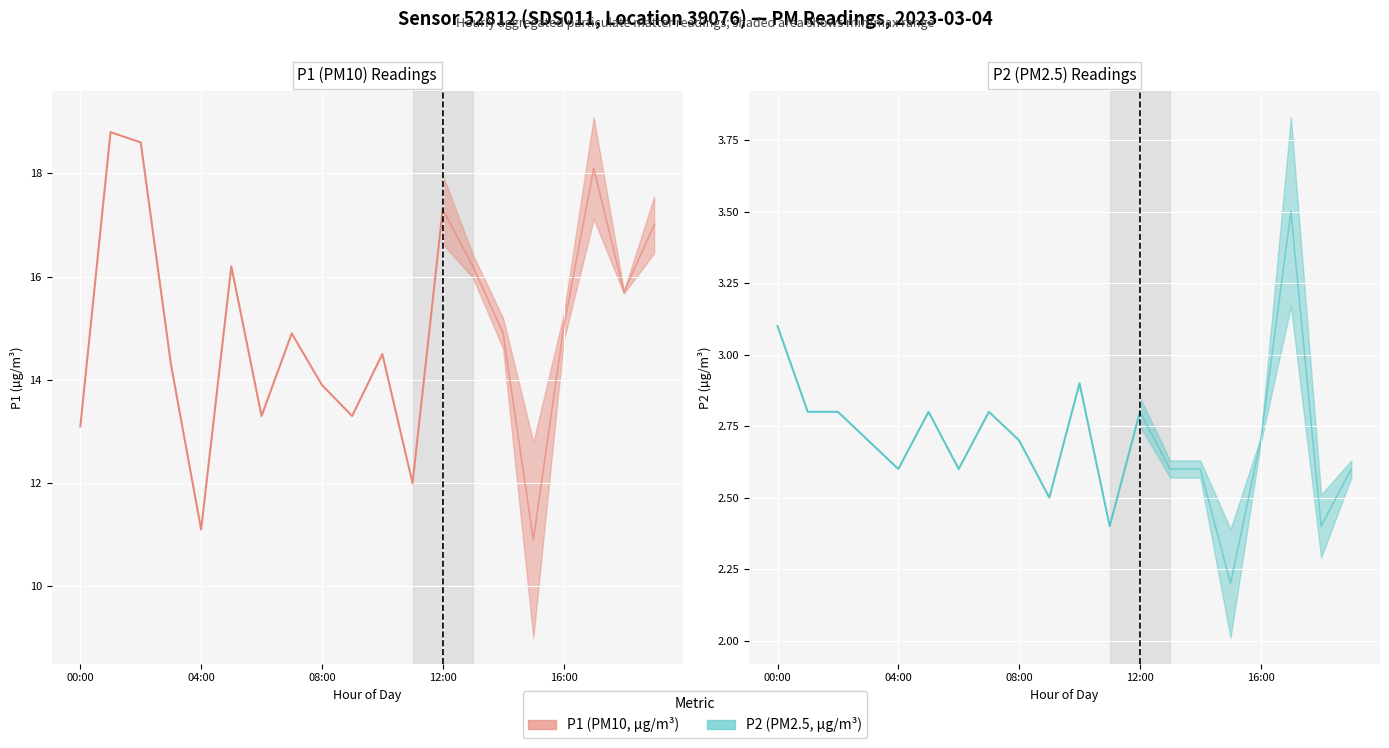

Count the number of data series in this chart.

2